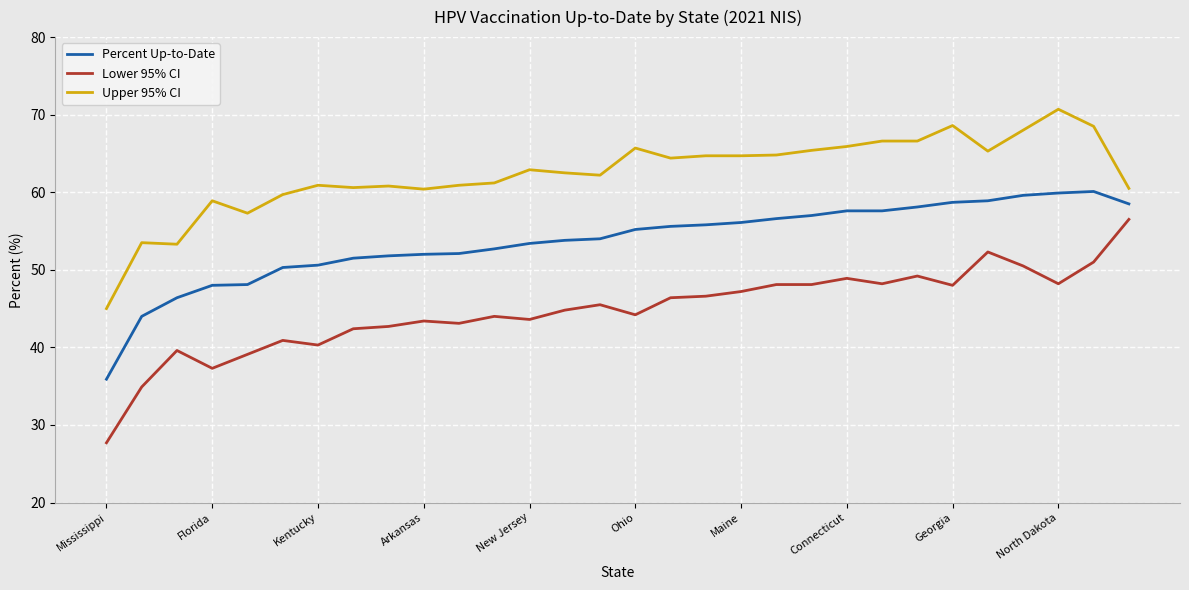

List the series in order of their peak value, highest first.

Upper 95% CI, Percent Up-to-Date, Lower 95% CI